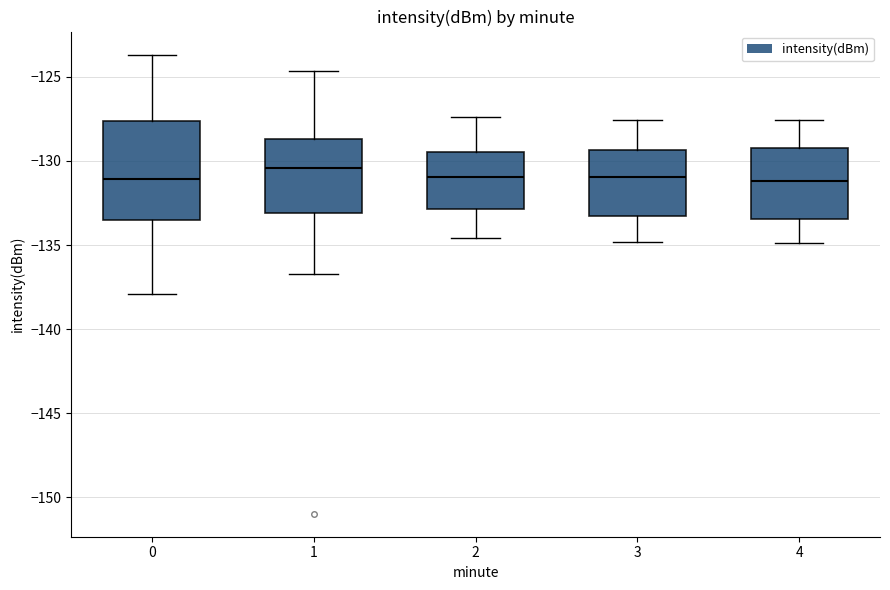

Reading left to right, transcribe this box plot: for each box, give where its median line is, the range the box spans, and where its two whiskers end, as read against the y-axis. The values are not printed on the chart, so give them approximately, as read against the axis.

0: median -131.0, box -133.5 to -127.5, whiskers -138.0 to -123.5
1: median -130.5, box -133.0 to -128.5, whiskers -136.5 to -124.5
2: median -131.0, box -133.0 to -129.5, whiskers -134.5 to -127.5
3: median -131.0, box -133.0 to -129.5, whiskers -135.0 to -127.5
4: median -131.0, box -133.5 to -129.0, whiskers -135.0 to -127.5